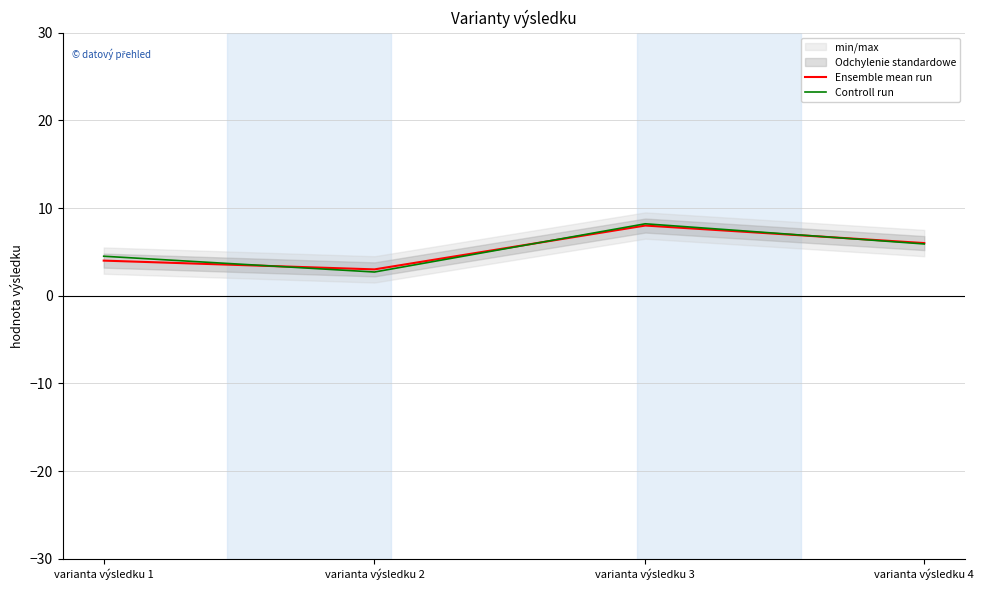

What is the value of the Controll run point at the 3rd from the left?

8.2